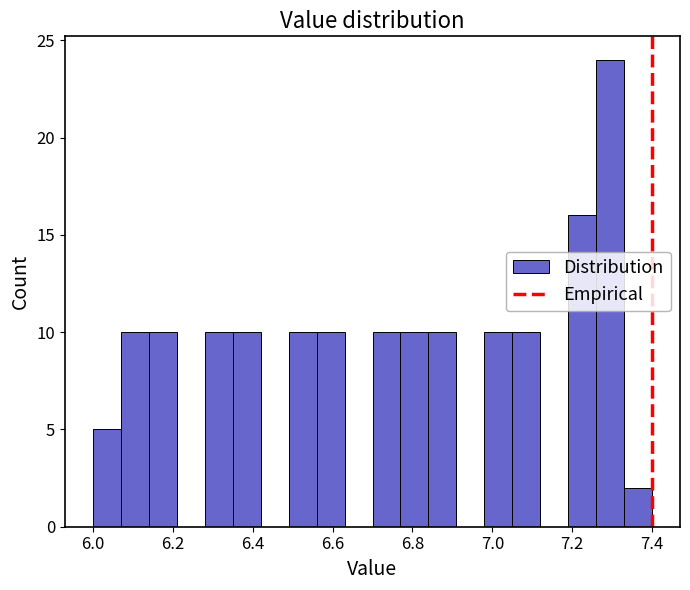

Around what value on the x-axis is the tallest bar? Give the approximate position of its centre, as read against the axis.

7.30